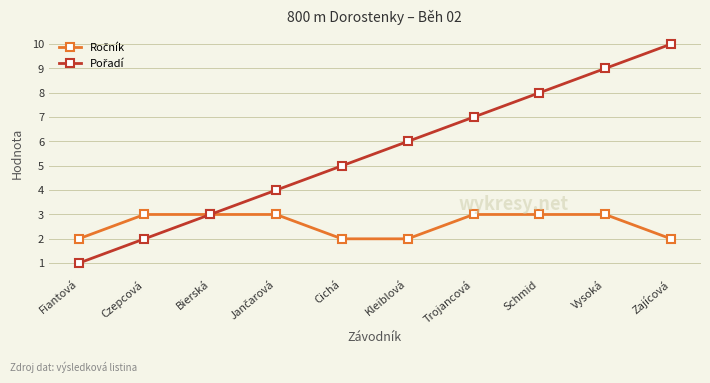

Does the chart have visible grid lines?

Yes